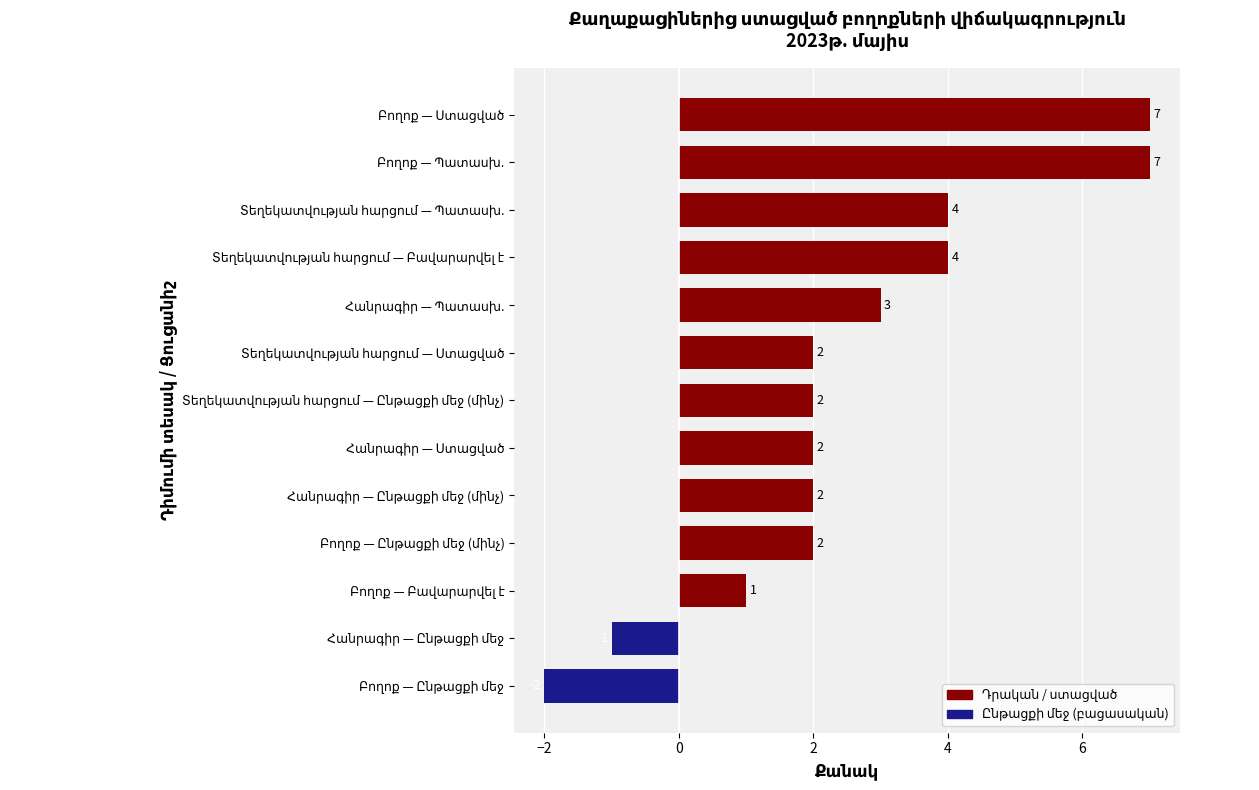

Does the chart contain stacked bars?

No